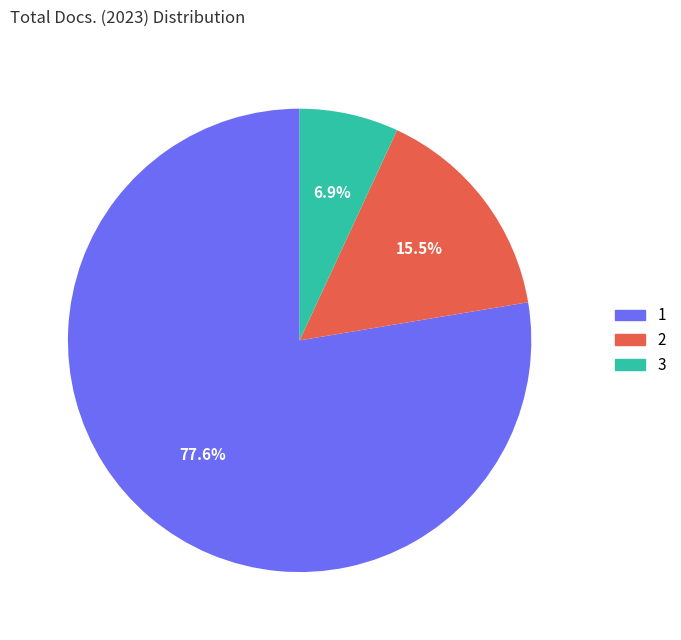

Does any single category account for the majority?

Yes